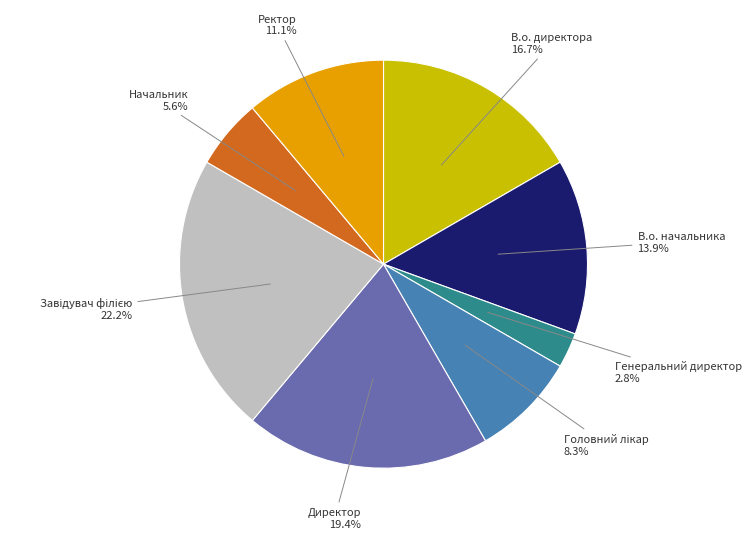

Is Ректор the majority of the pie?

No